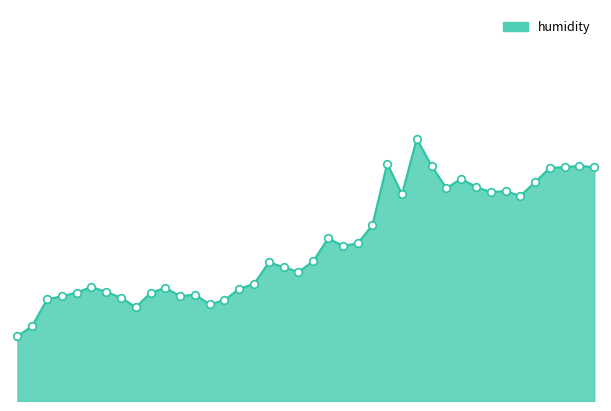

Does the chart have visible grid lines?

No